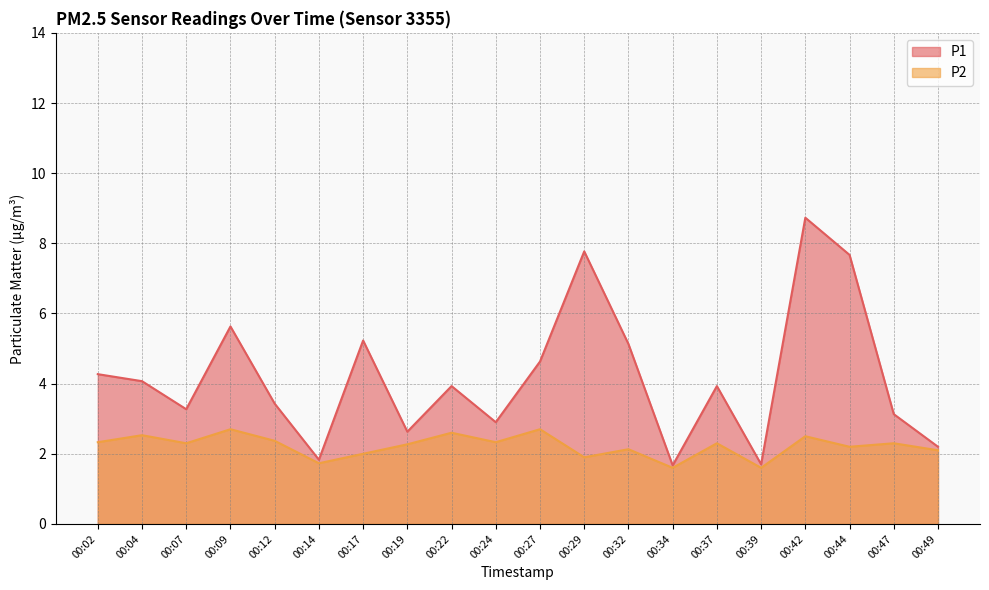

Read the P2 value at 00:02.

2.3